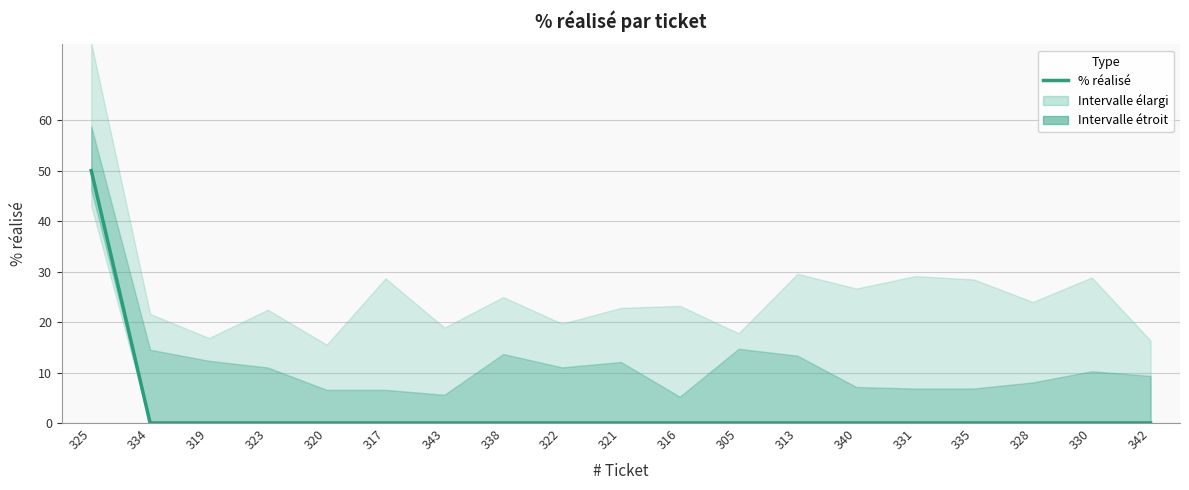

The chart shows a value of 0 at 319. True or false?

True